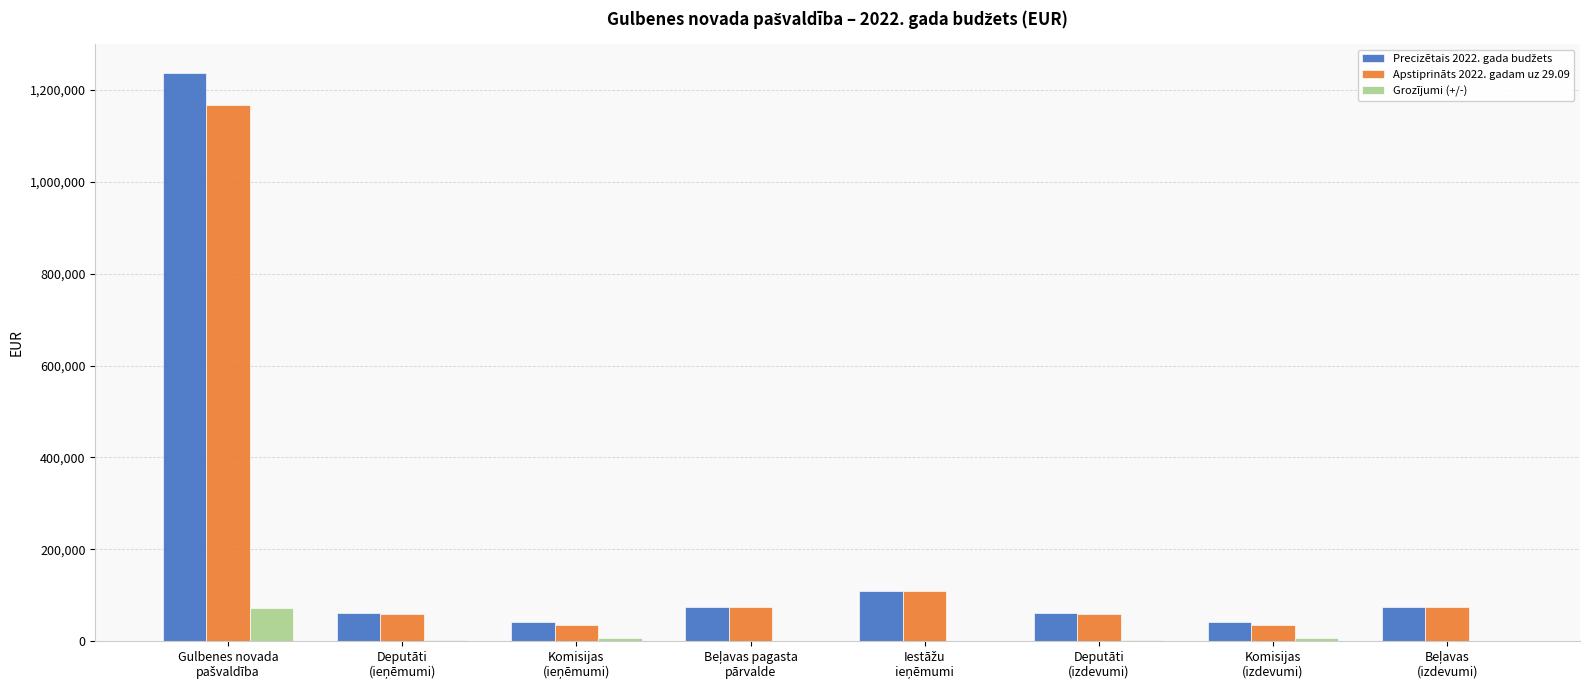

What is the greatest value displayed?

1237567